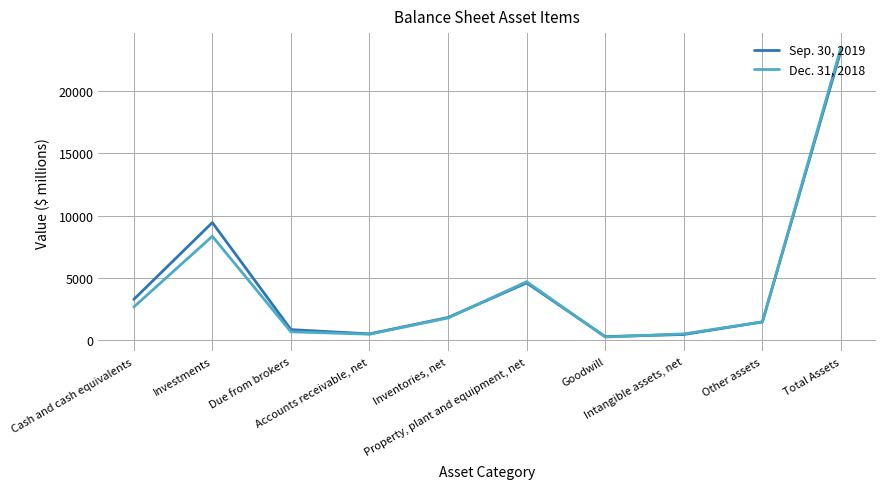

What are all the series names shown in the legend?

Sep. 30, 2019, Dec. 31, 2018